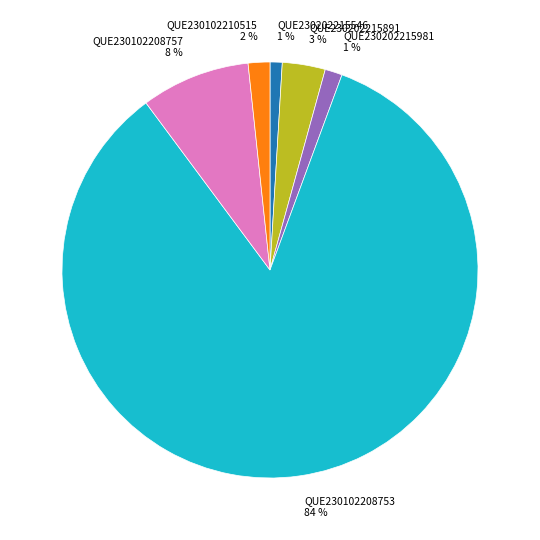

Which slice represents more than half of the pie?

QUE230102208753